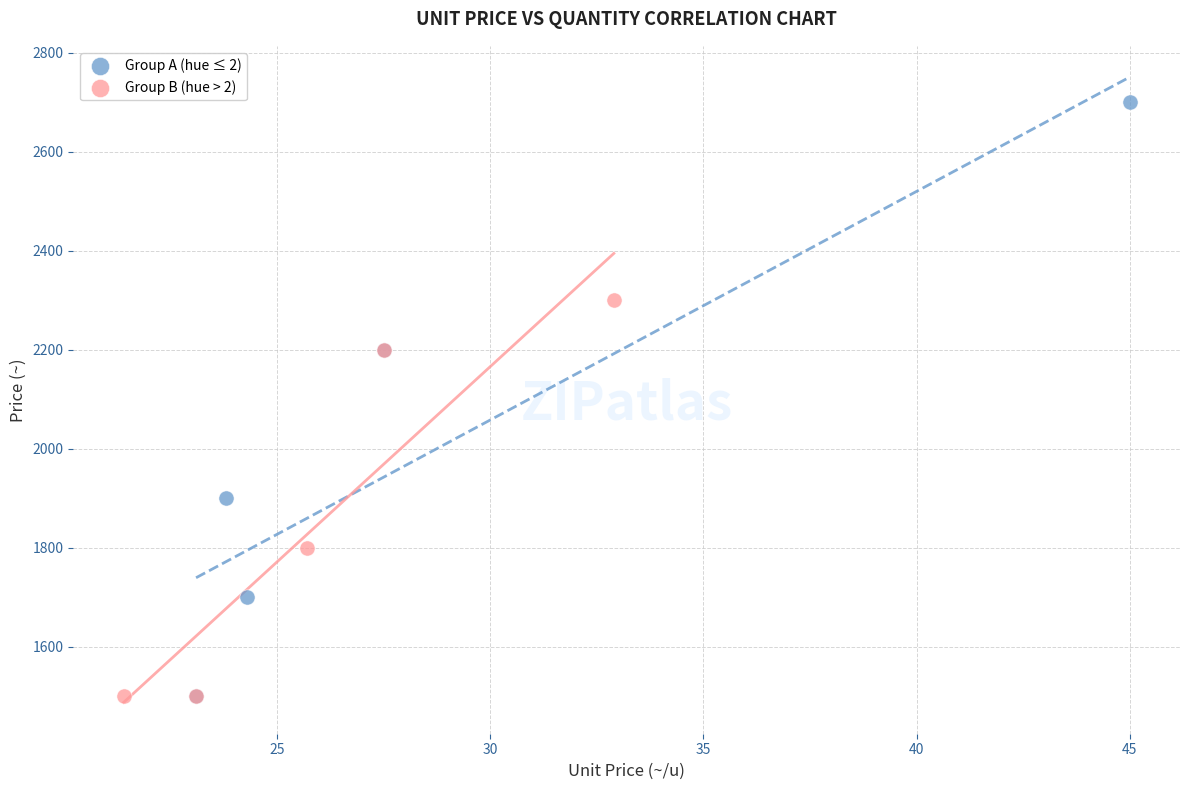

Which series contains the highest Y value?

Group A (hue ≤ 2)